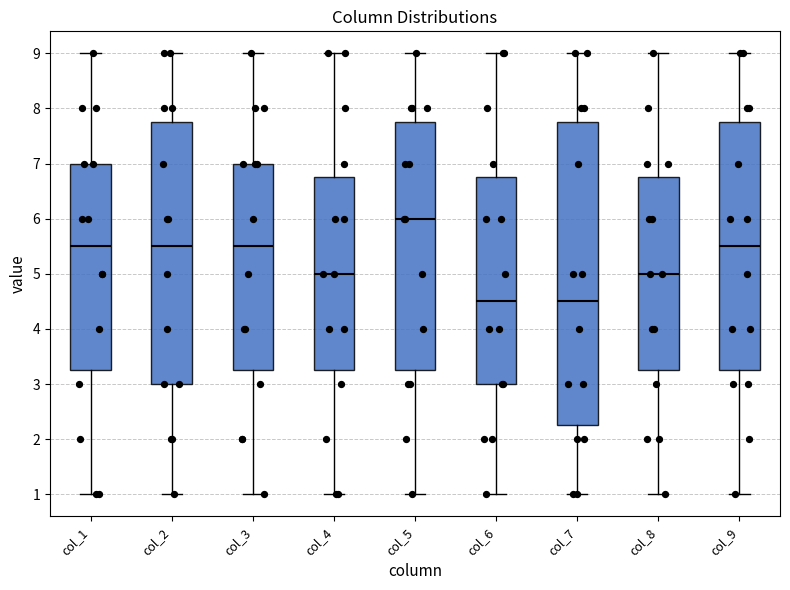

Which box is the tallest, from its lower edge to its upper edge?

col_7